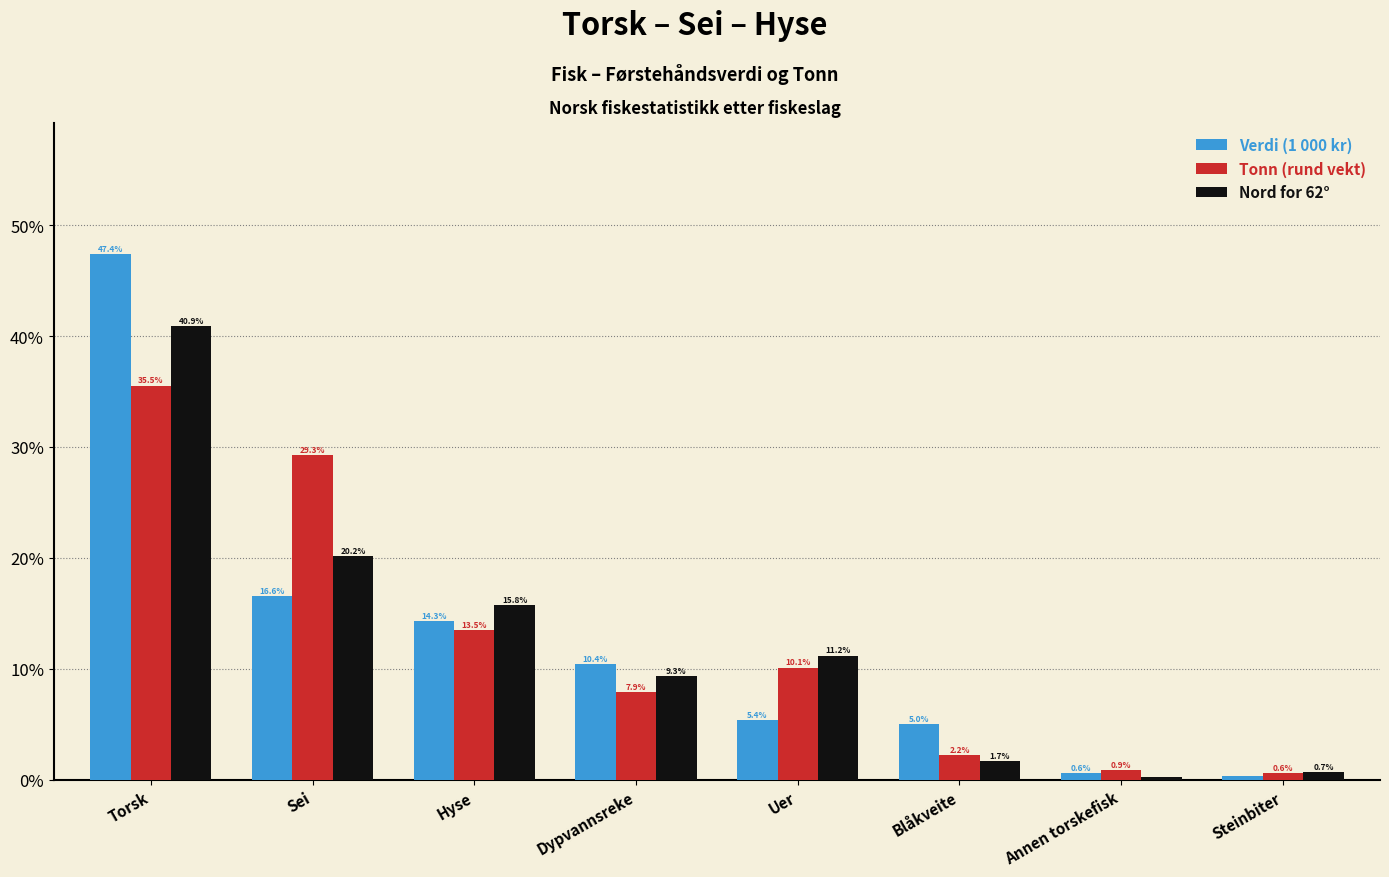

Rank the categories by Tonn (rund vekt) value from highest to lowest.

Torsk, Sei, Hyse, Uer, Dypvannsreke, Blåkveite, Annen torskefisk, Steinbiter